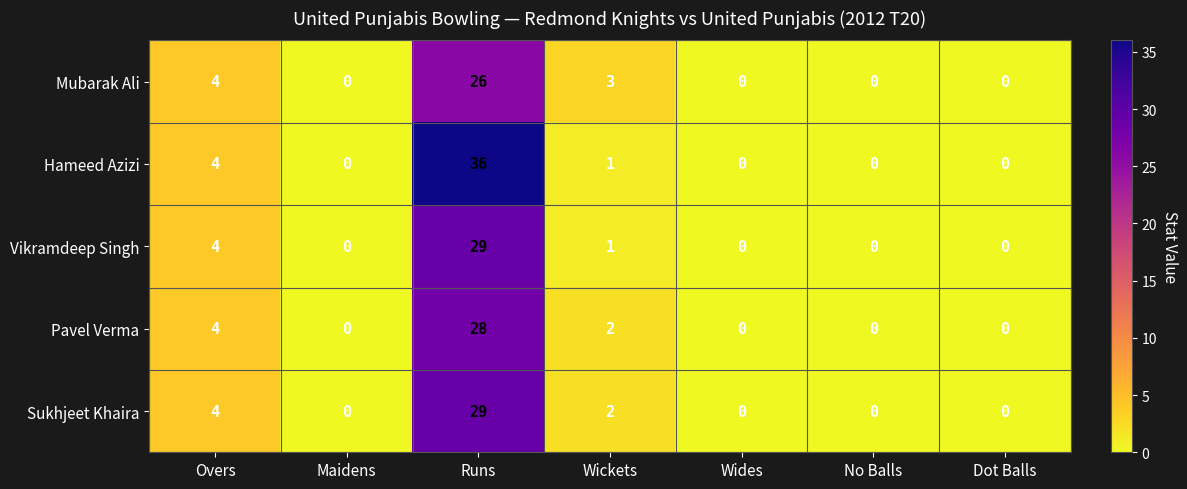

At how many categories does at least one series exceed 10?

1